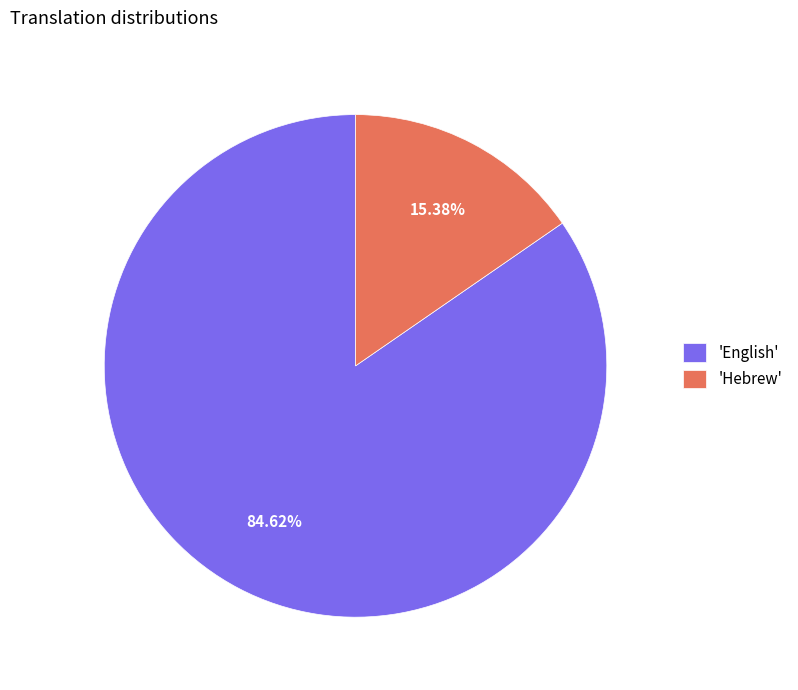

Rank the categories by value from highest to lowest.

'English', 'Hebrew'